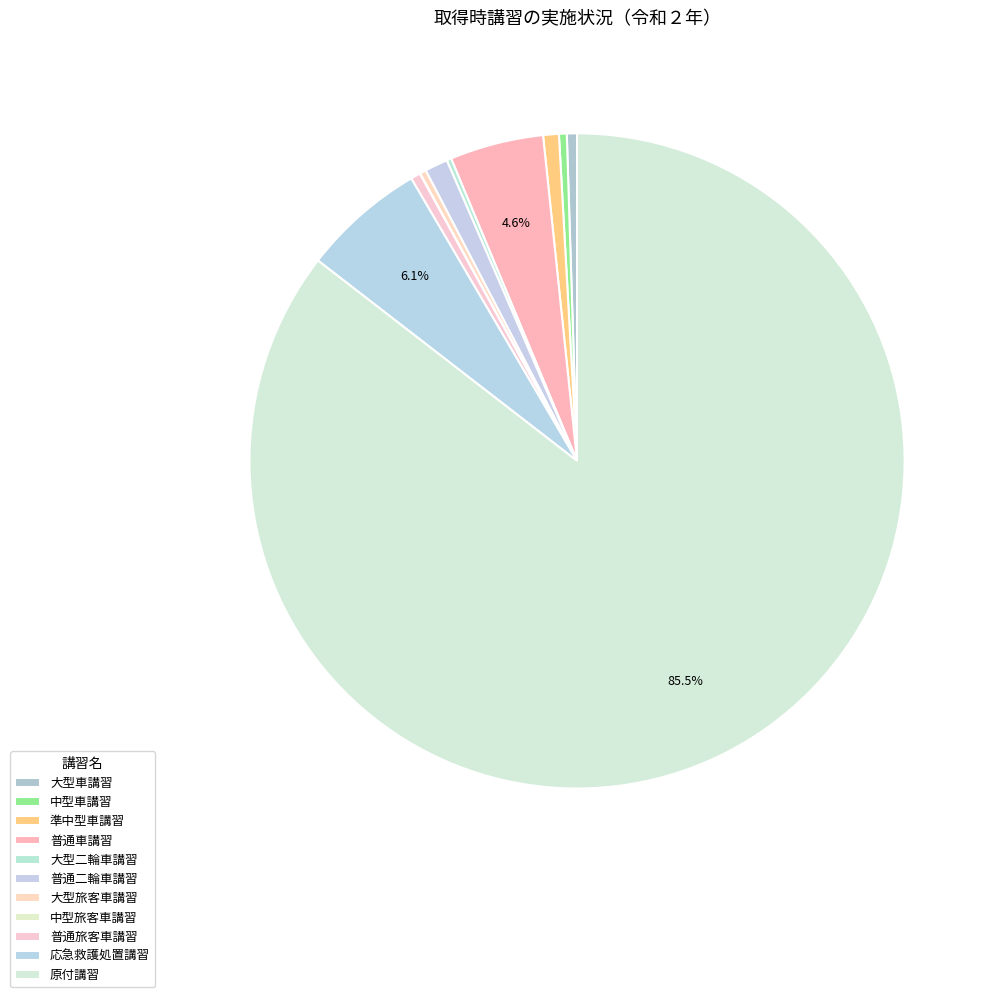

To the nearest percent, what is the difference between the largest and smallest slice percentages?

85%